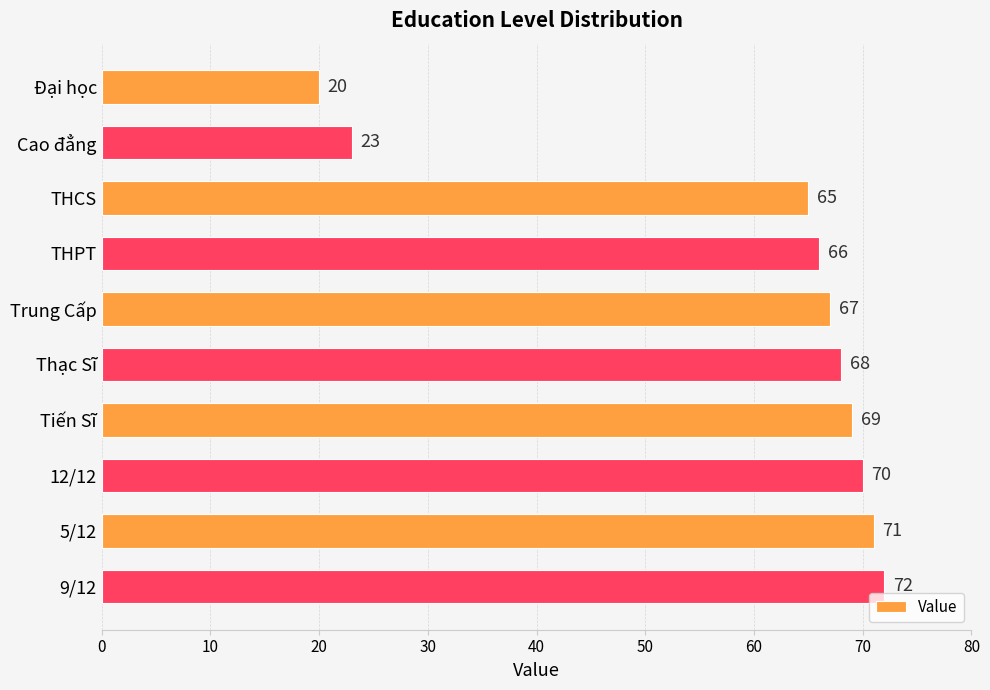

Rank the categories by value from lowest to highest.

Đại học, Cao đẳng, THCS, THPT, Trung Cấp, Thạc Sĩ, Tiến Sĩ, 12/12, 5/12, 9/12